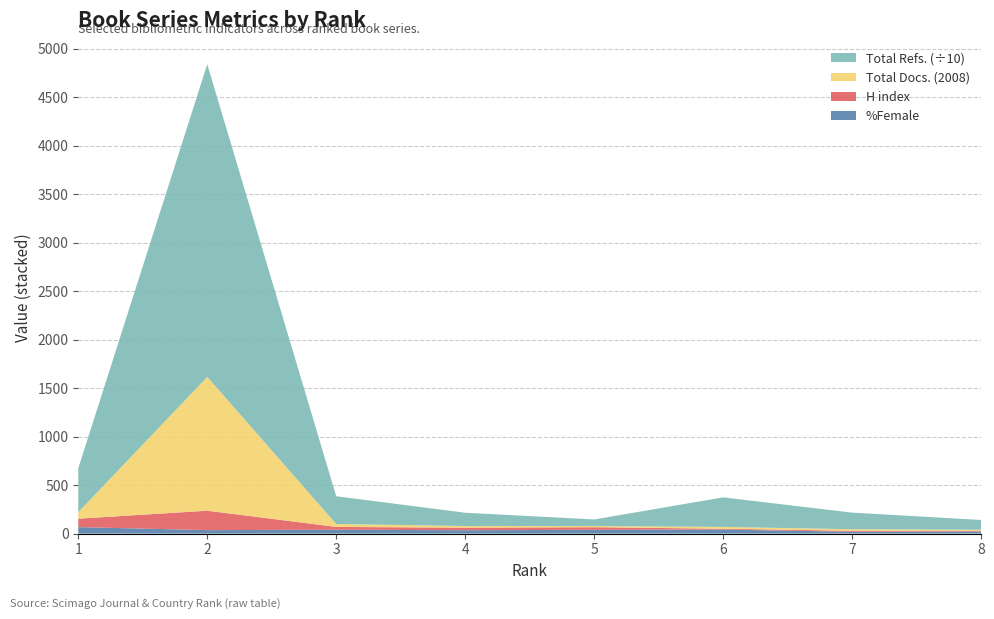

Reading right to left, extract all data points from this chart.

H index: 8=7	7=10	6=8	5=27	4=26	3=29	2=200	1=87
Total Docs. (2008): 8=11	7=16	6=19	5=12	4=17	3=30	2=1380	1=67
Total Refs.: 8=1006	7=1715	6=3048	5=679	4=1373	3=2862	2=32236	1=4526
%Female: 8=22	7=19	6=42	5=39	4=35	3=40	2=36	1=67